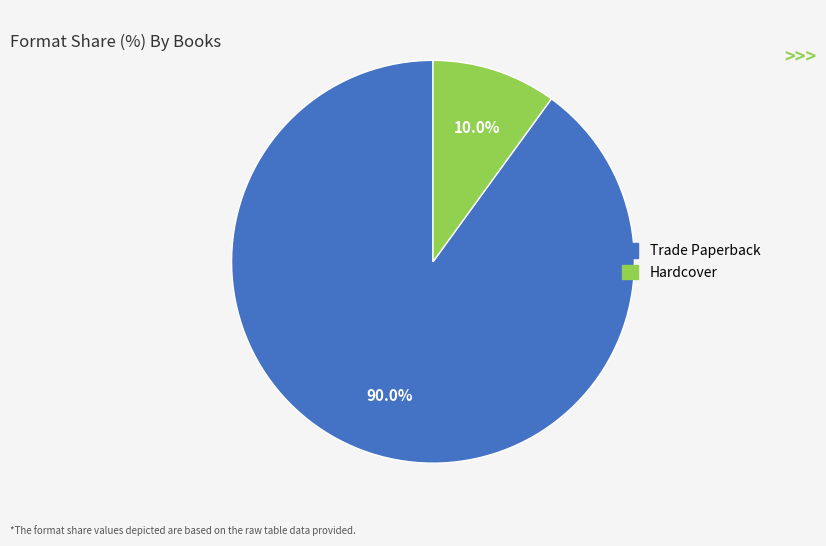

Which category has the biggest portion of the pie?

Trade Paperback